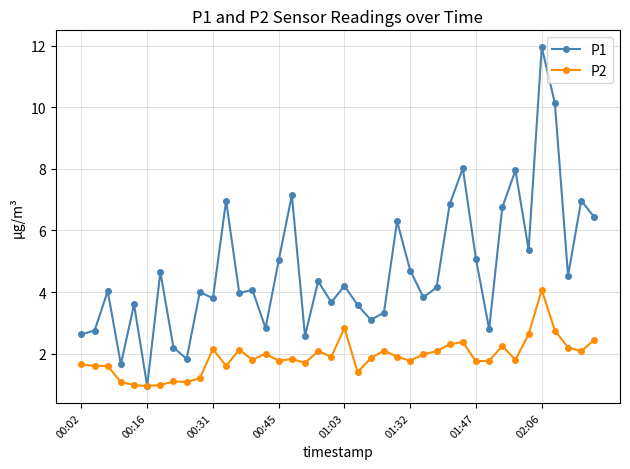

True or false: P2 has more than 0 points higher than both neighbors.

True